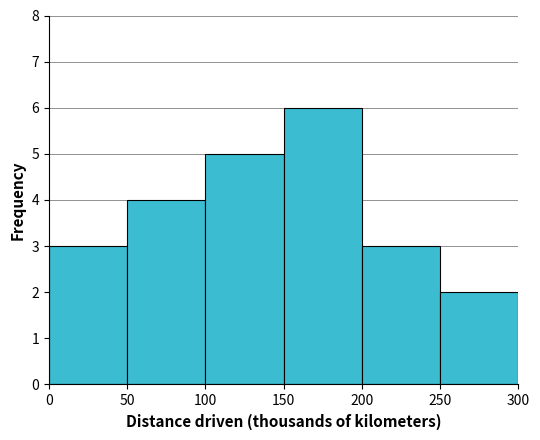

Reading left to right, transcribe this chart: for each bar, give the range it covers on the x-axis and its height. The values are not printed on the chart, so give them approximately, as read against the axis.

0 to 50: 3
50 to 100: 4
100 to 150: 5
150 to 200: 6
200 to 250: 3
250 to 300: 2